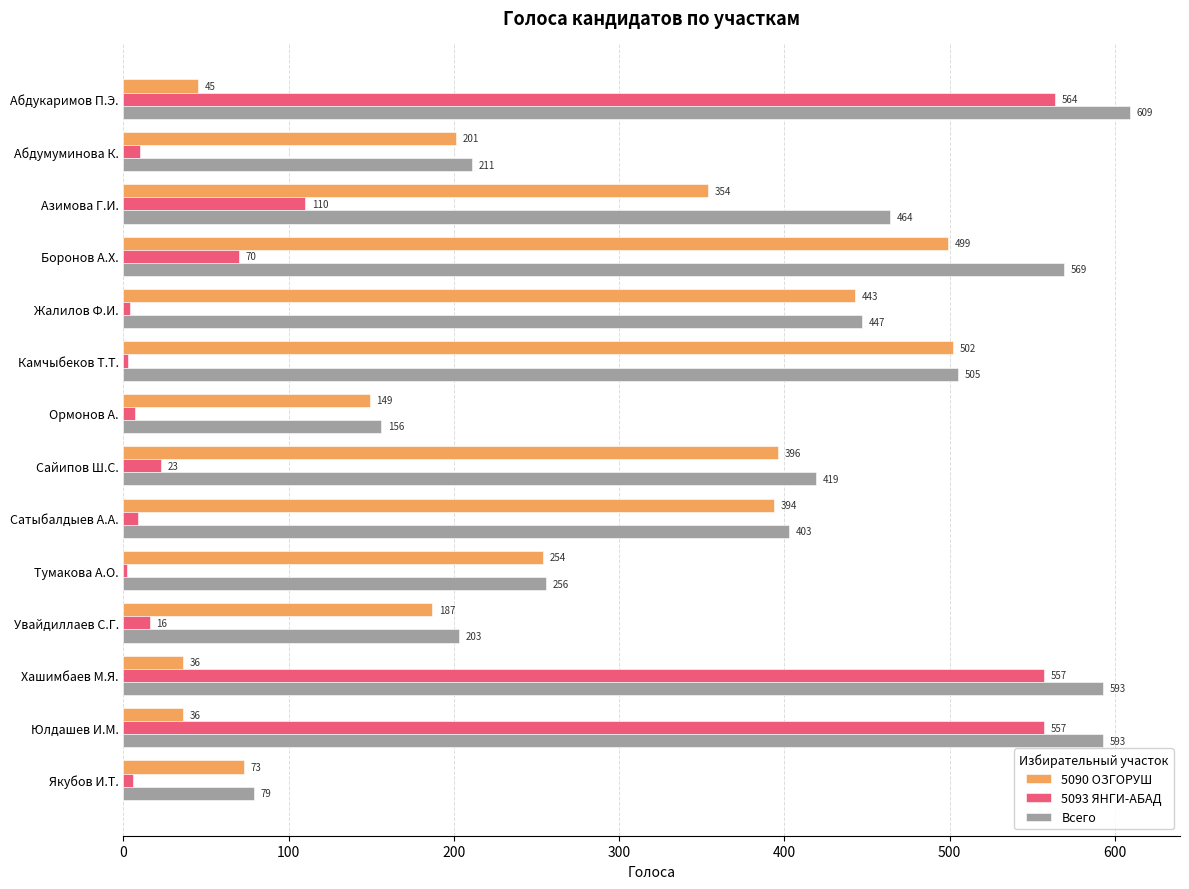

The Всего series shows 211 at Абдумуминова К.. True or false?

True